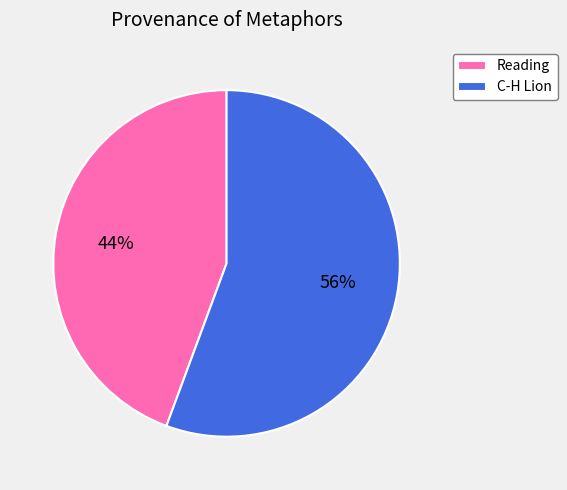

To the nearest percent, what is the combined percentage of C-H Lion and Reading?

100%